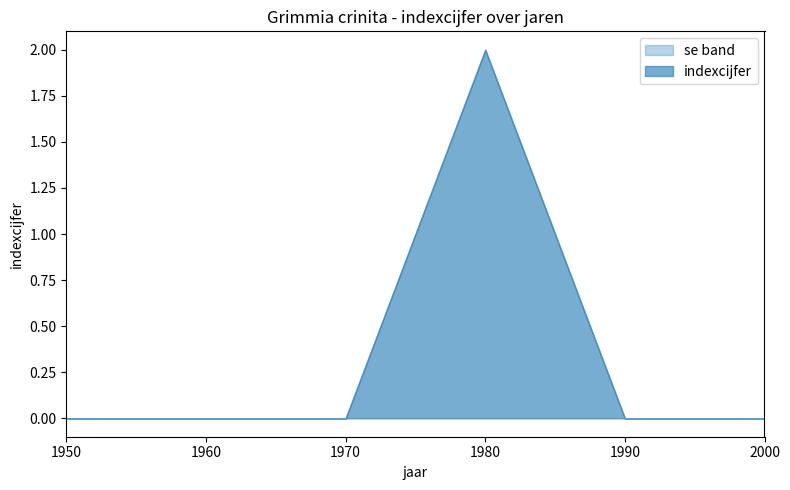

Reading right to left, transcribe all the data shown in this chart.

indexcijfer: 0	0	2	0	0	0
se: 0	0	0	0	0	0